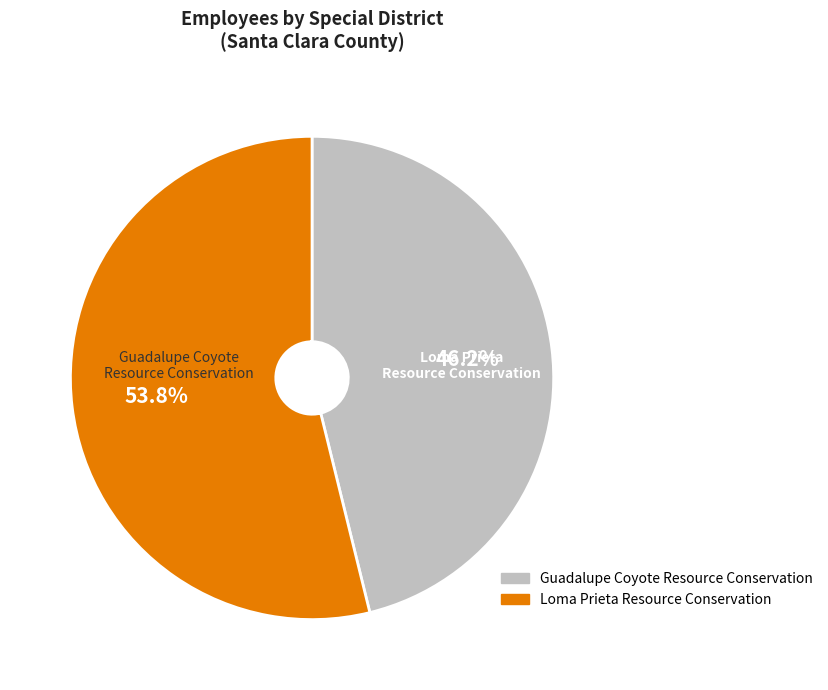

Count the number of slices in the pie.

2